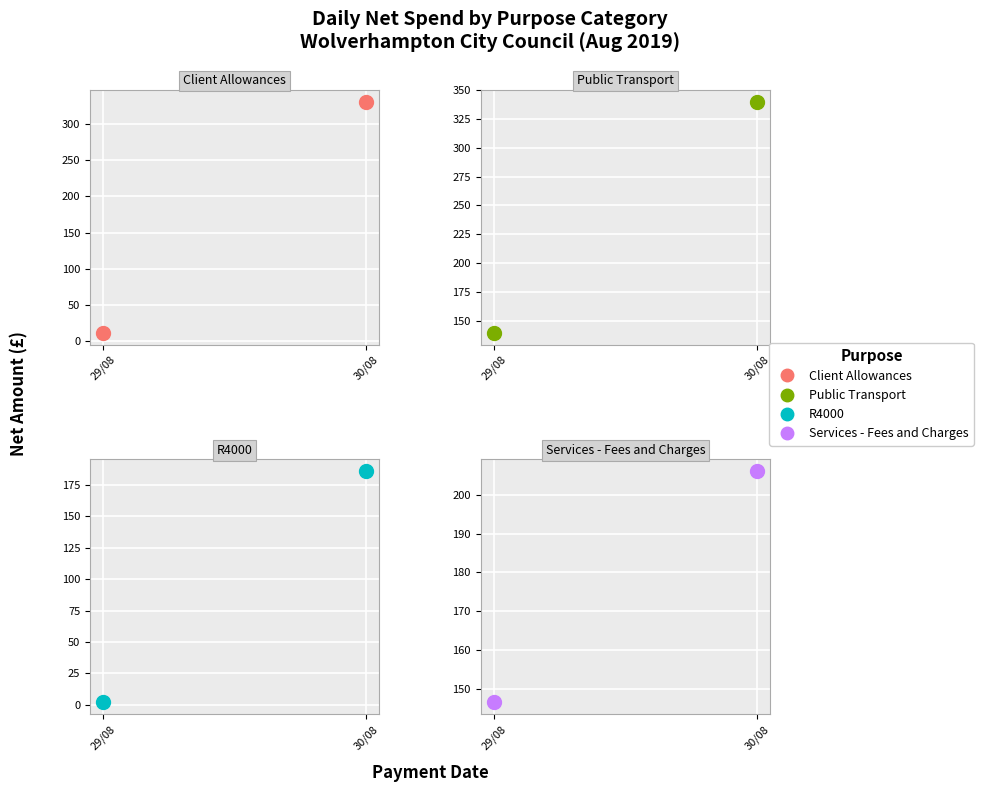

What is the label of the 1st point from the right?

30/08